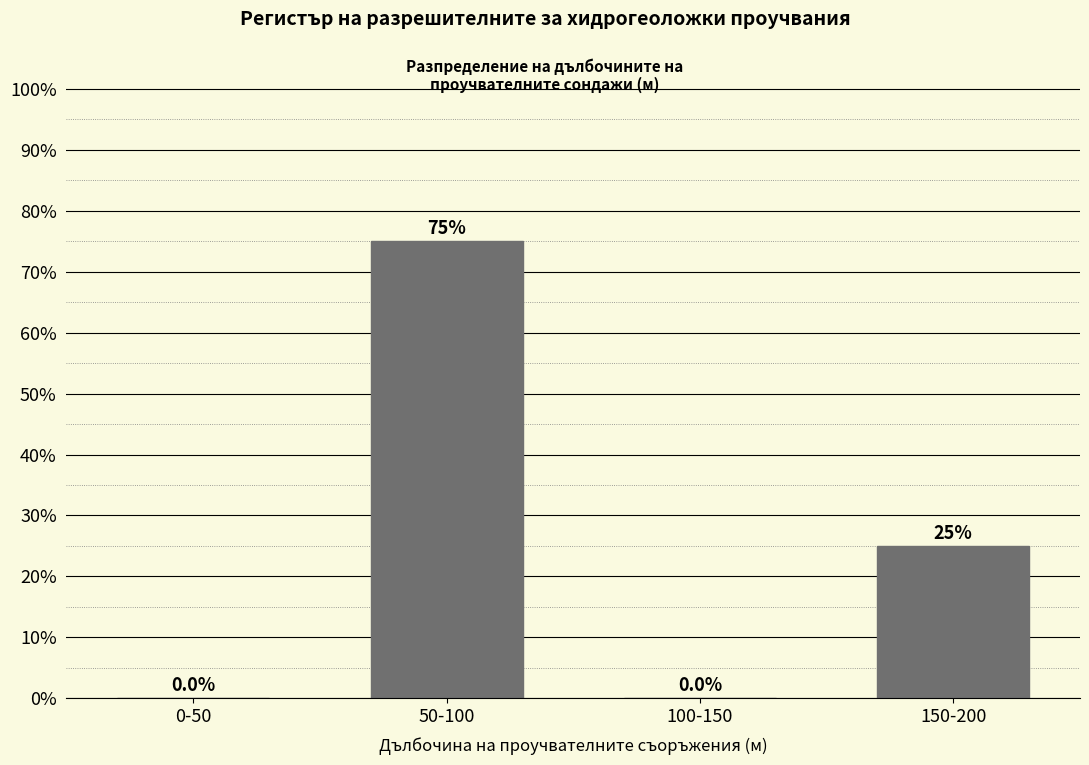

Reading right to left, transcribe all the data shown in this chart.

150-200=25	100-150=0	50-100=75	0-50=0